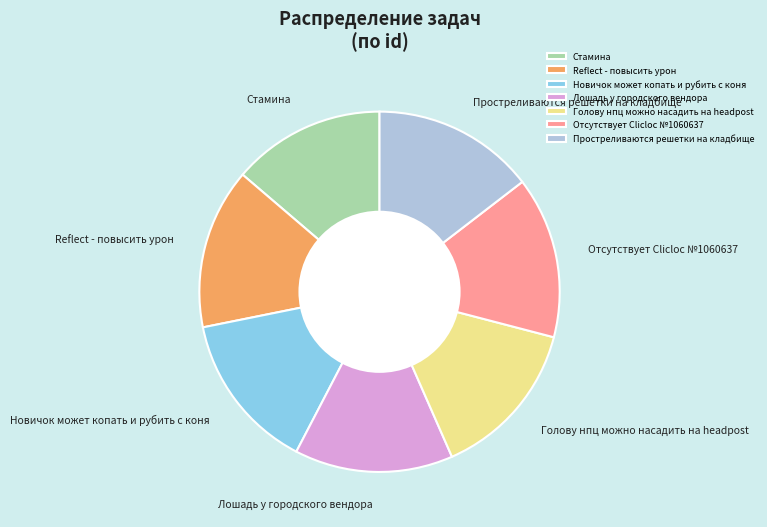

True or false: Простреливаются решетки на кладбище accounts for 1% of the total.

False